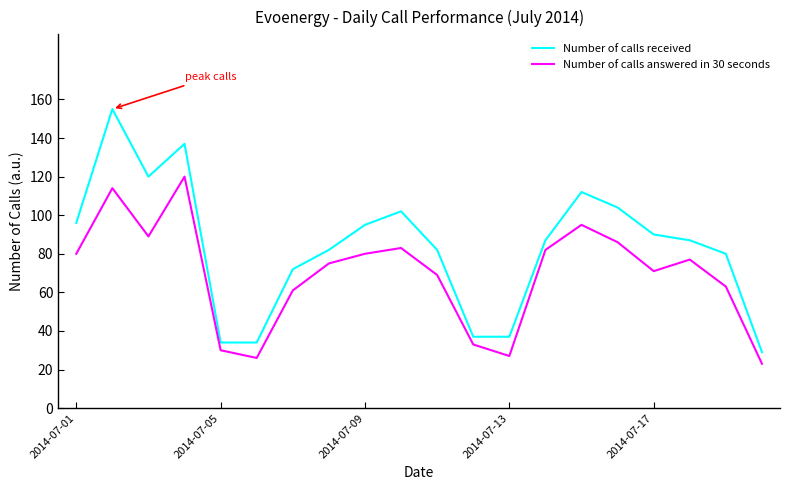

What is the maximum value shown in the chart?

155